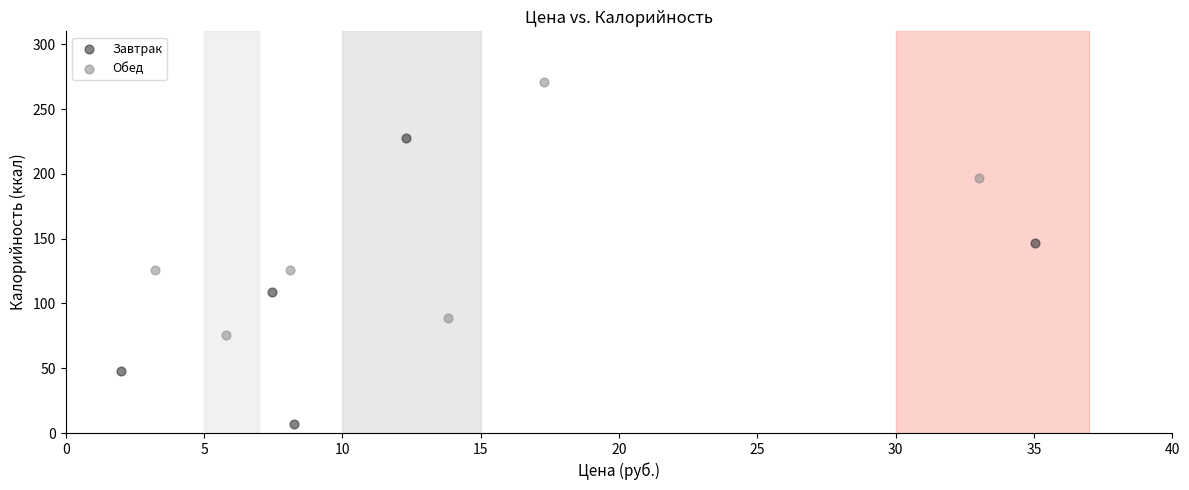

Which series has the largest Y range (max minus min)?

Завтрак